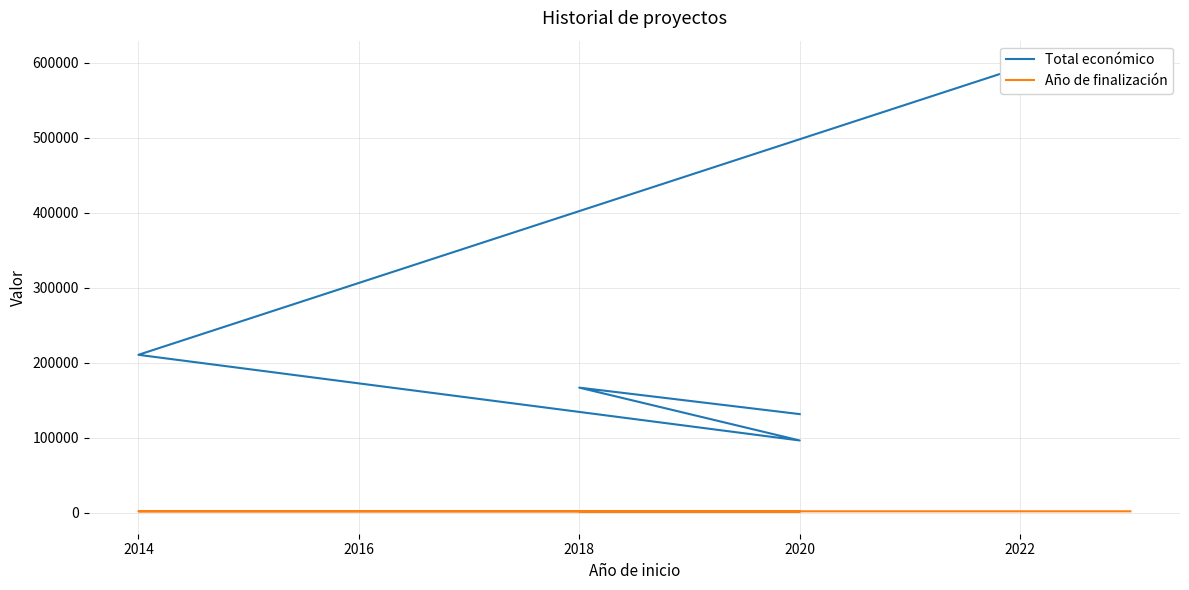

Count the number of categories in the chart.

6